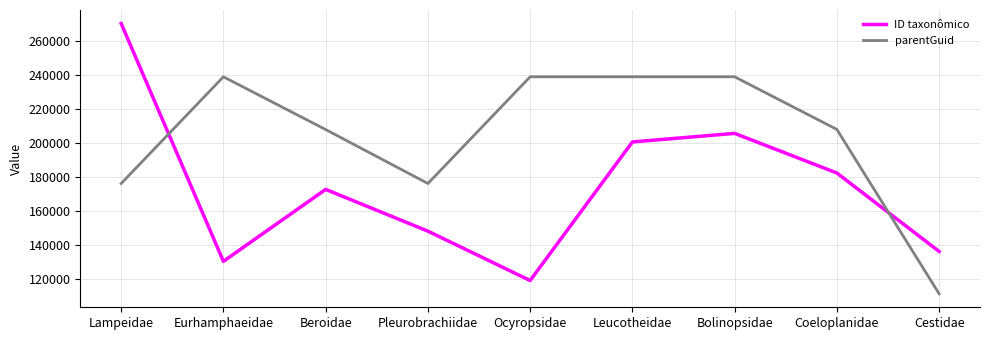

Which category has the lowest value across all series?

Cestidae